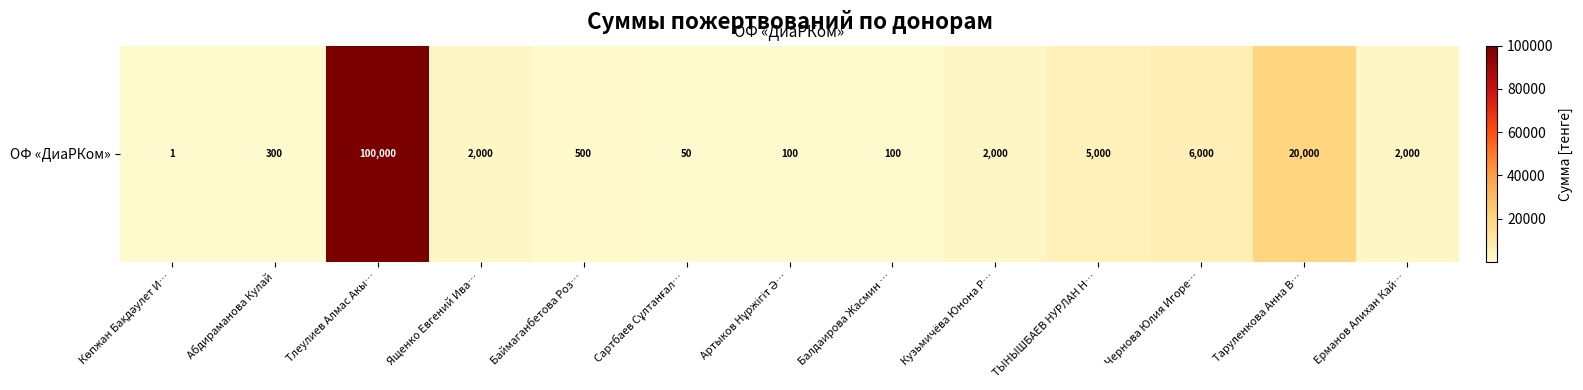

The value at Балдаирова Жасмин … is 48. True or false?

False